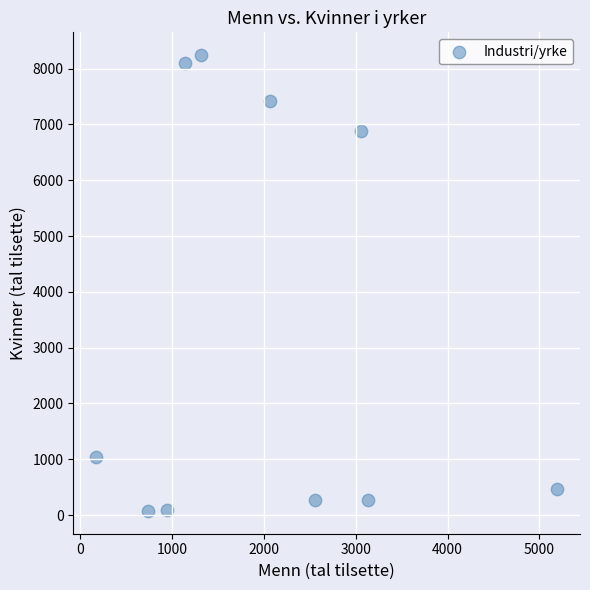

What is the average X value?

2033